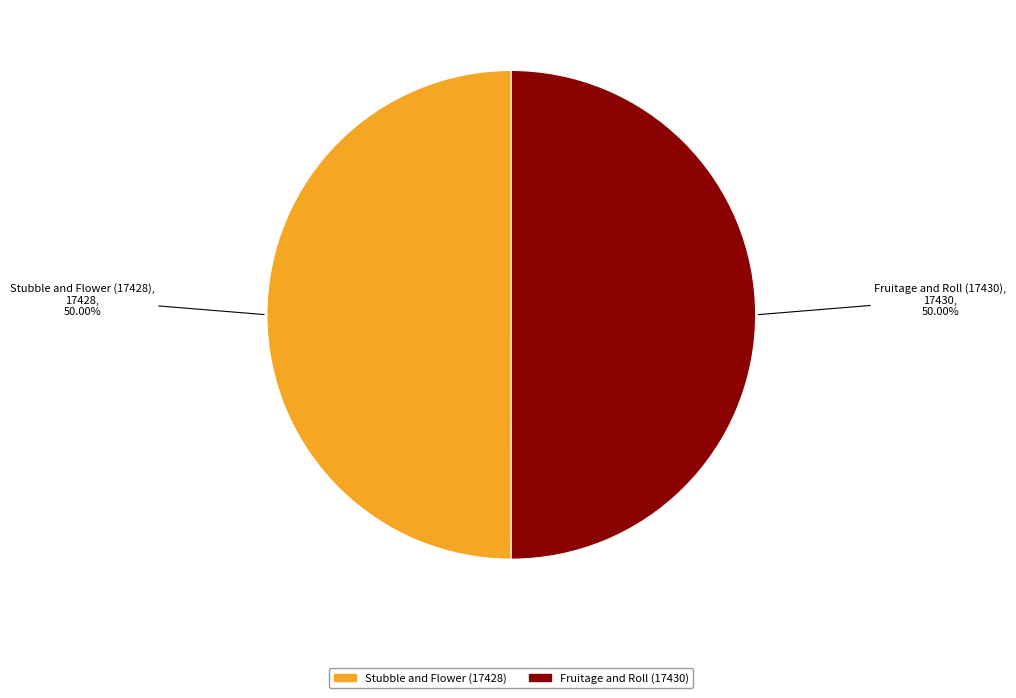

Is it true that Fruitage and Roll (17430) is 42% of the pie?

False